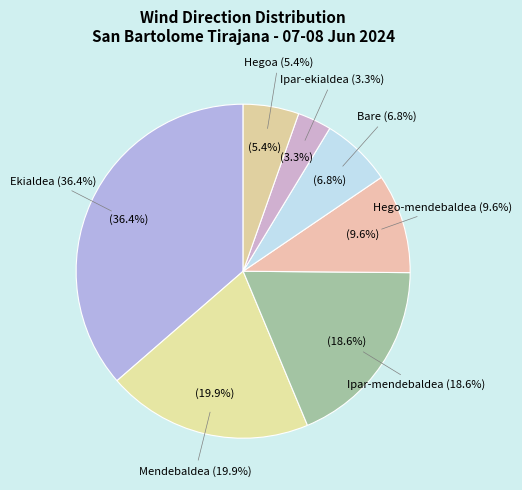

Is it true that Mendebaldea is 10% of the pie?

False